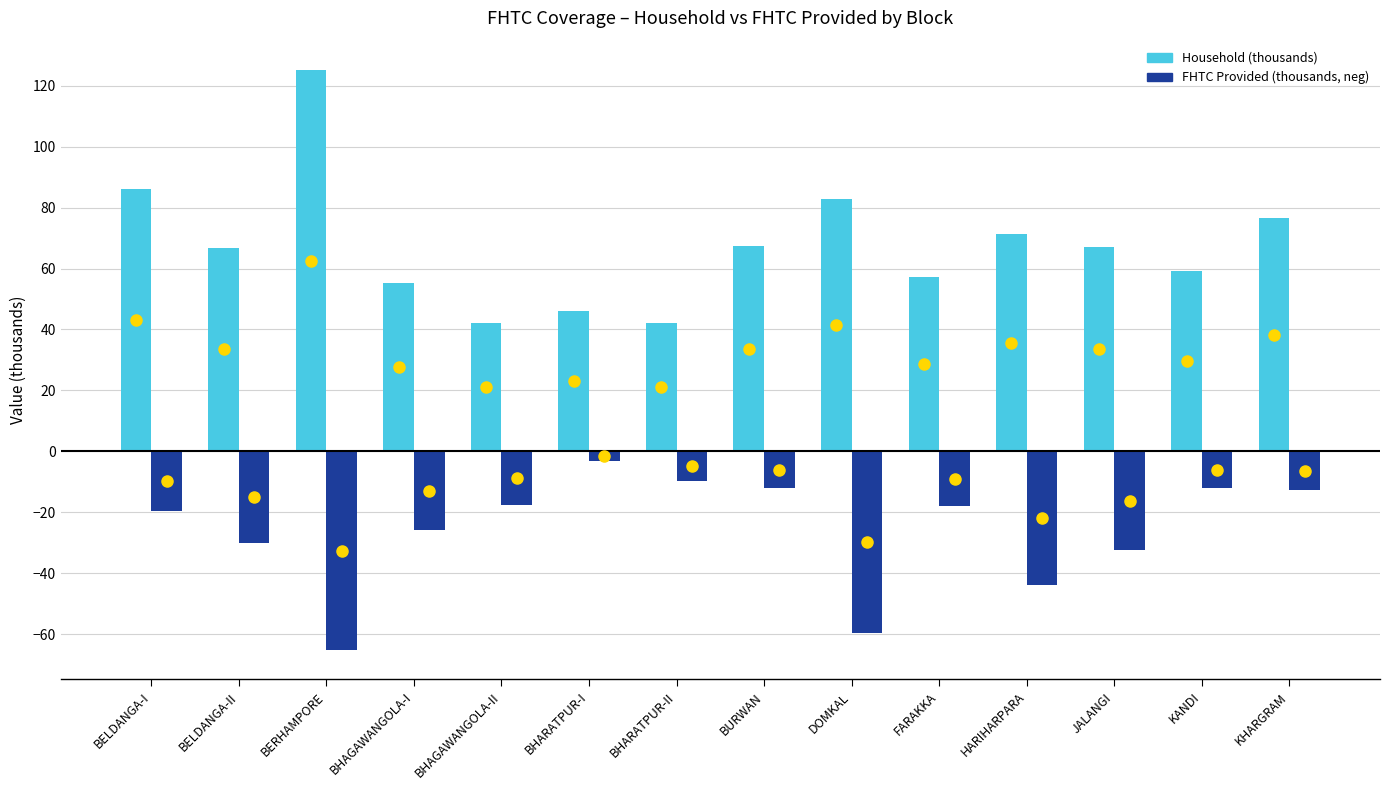

At BERHAMPORE, list the series in order from smallest to largest.

FHTC Provided (thousands, neg), Household (thousands)